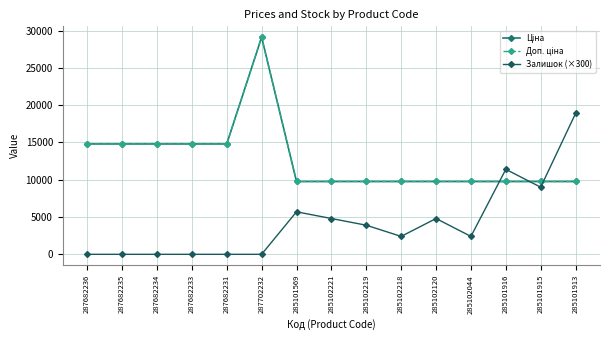

What is the label of the 11th point from the left?

285102120